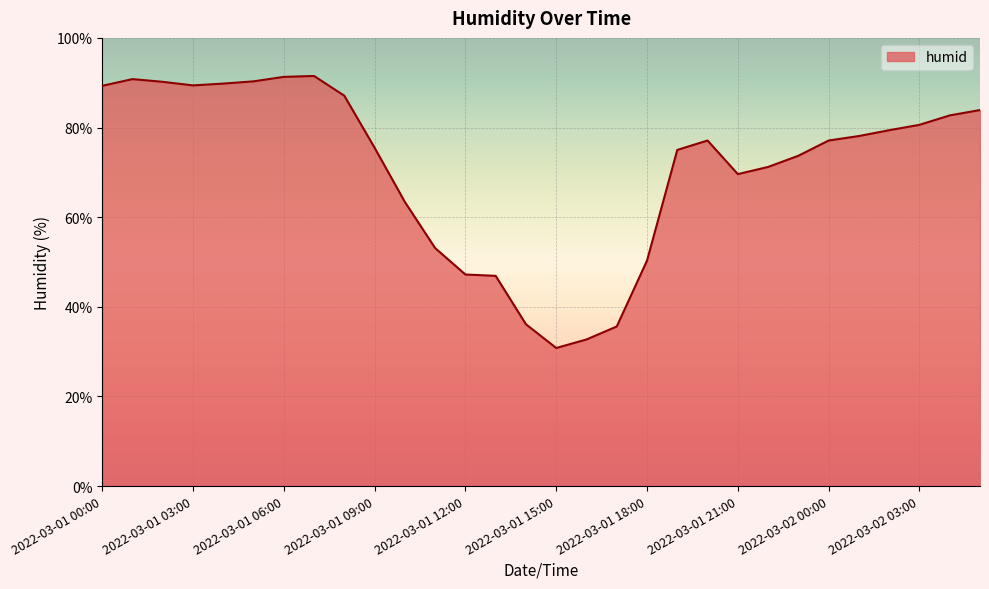

What is the difference between the maximum and minimum values?

60.7